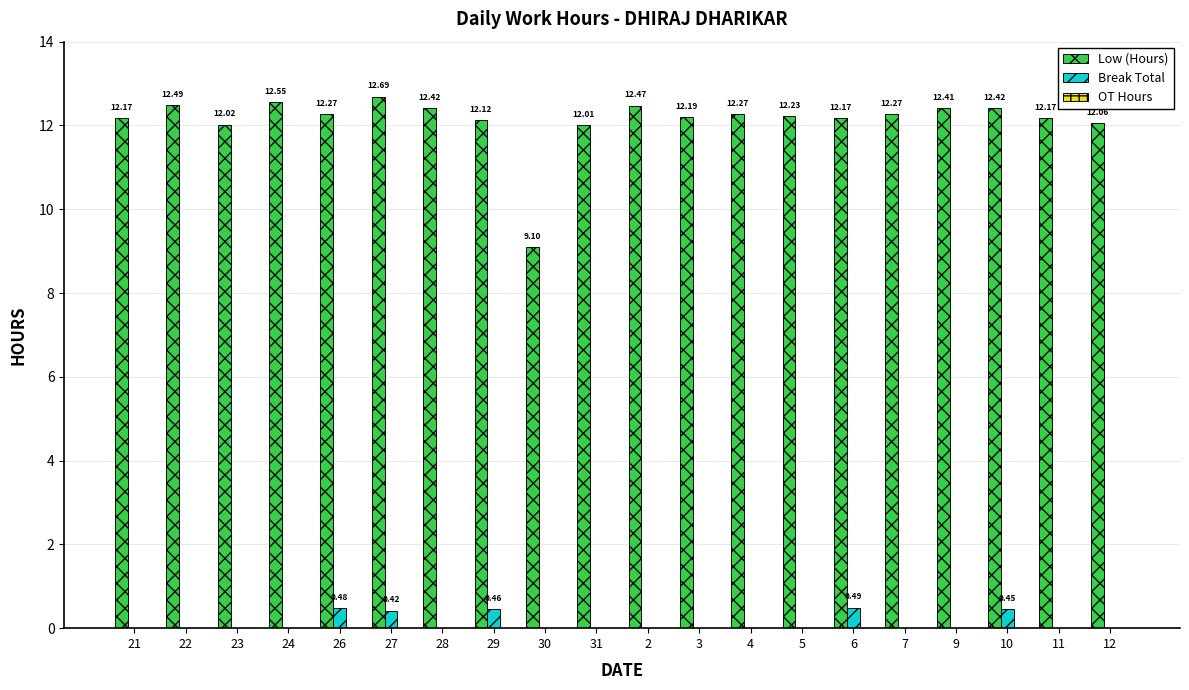

What is the sum of all Break Total values?

2.3